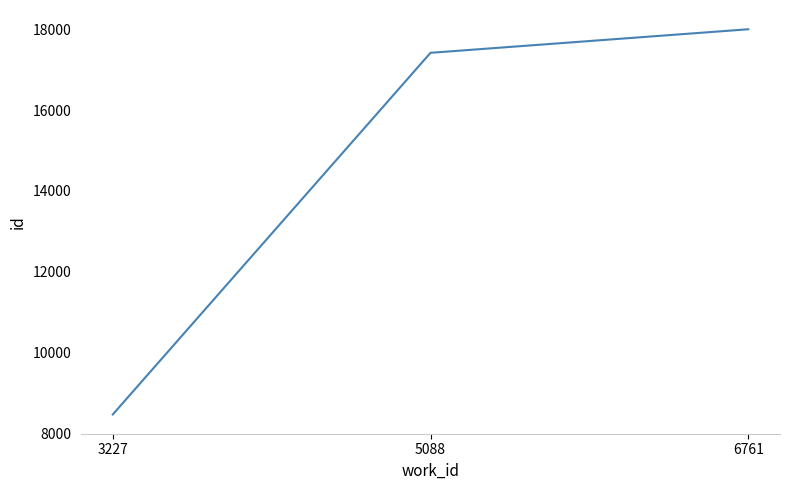

How many lines are shown in the chart?

1